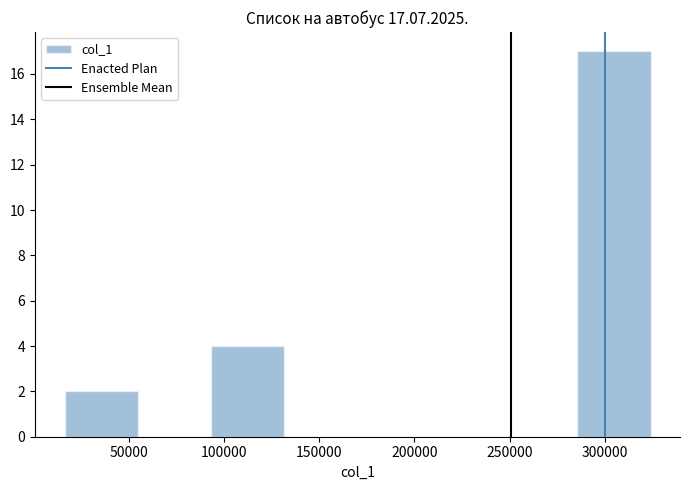

Over which range of the x-axis is the bar tallest?

285000 to 325000